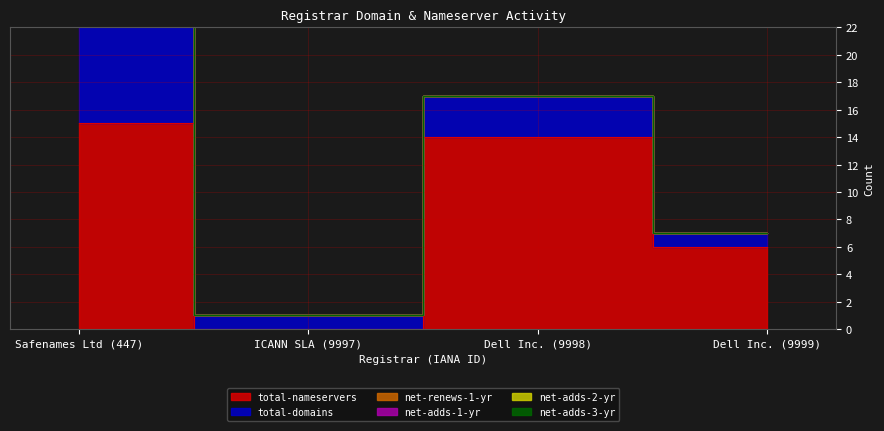

How many lines are shown in the chart?

6